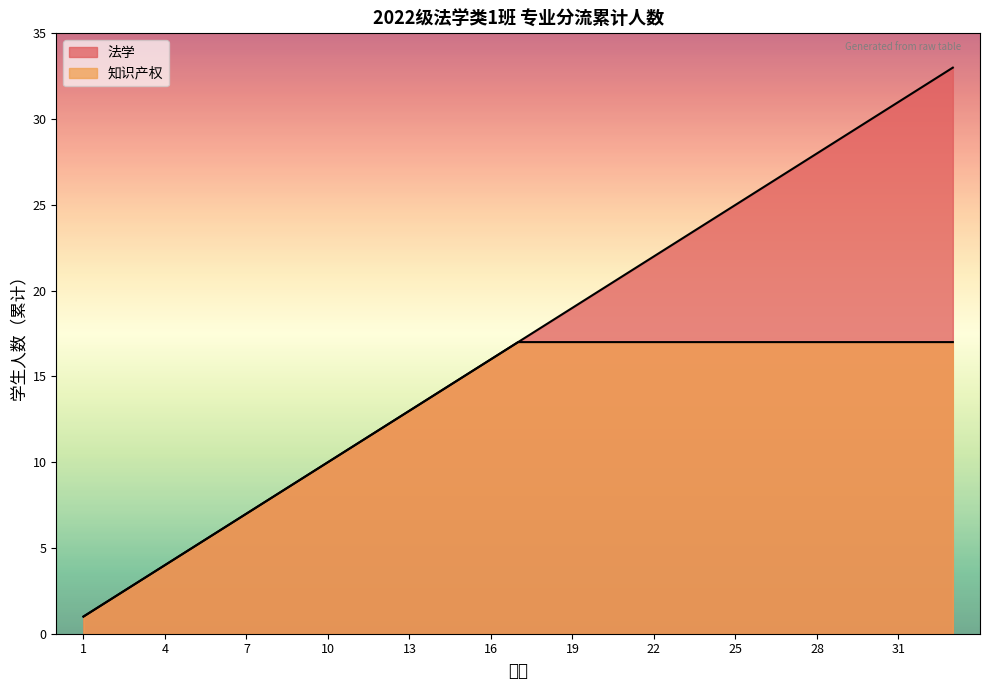

Rank the categories by value from highest to lowest.

33, 32, 31, 30, 29, 28, 27, 26, 25, 24, 23, 22, 21, 20, 19, 18, 17, 16, 15, 14, 13, 12, 11, 10, 9, 8, 7, 6, 5, 4, 3, 2, 1